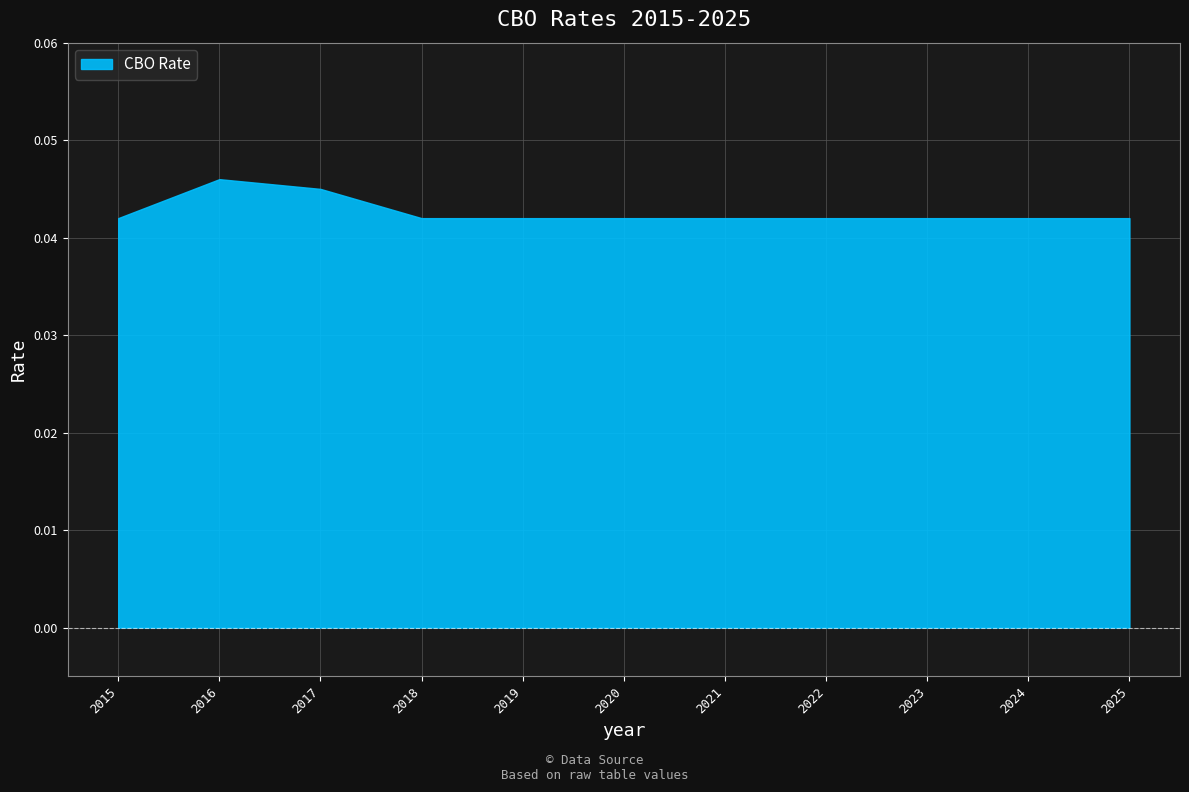

Which has a higher value, 2018 or 2017?

2017